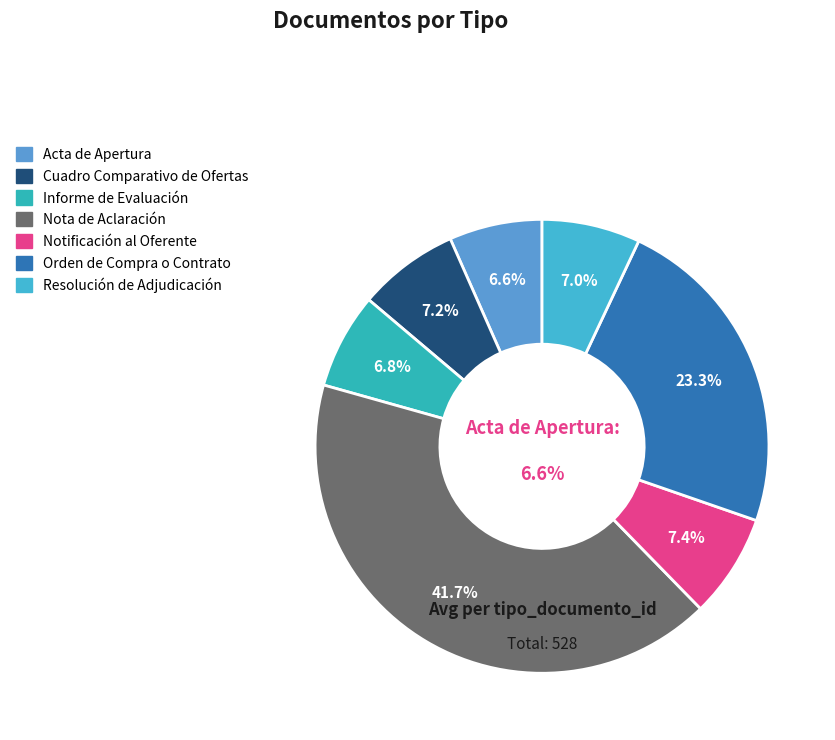

Which category has the smallest portion of the pie?

Acta de Apertura